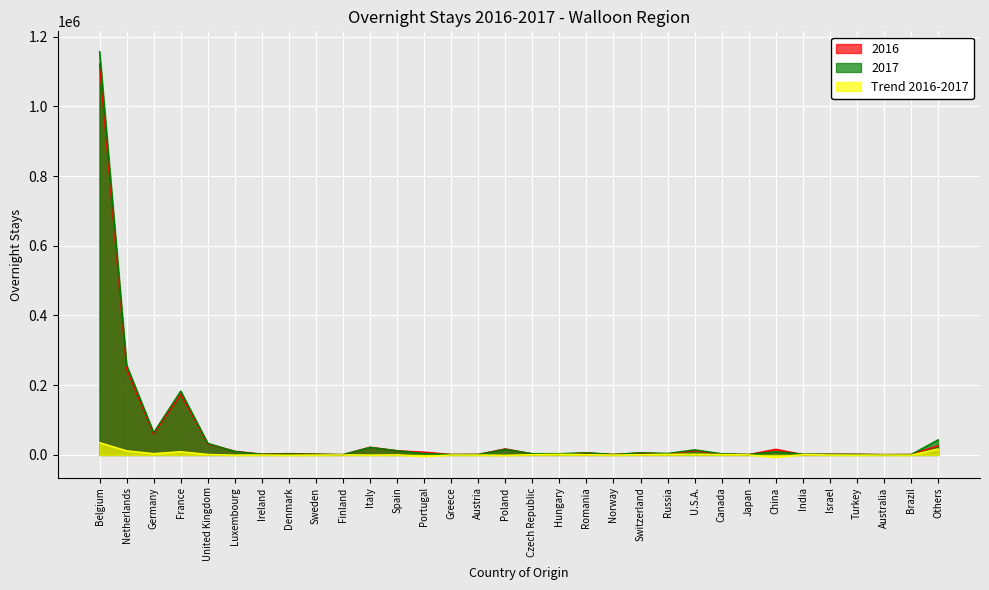

At which label is 2017 closest to 578853?

Netherlands